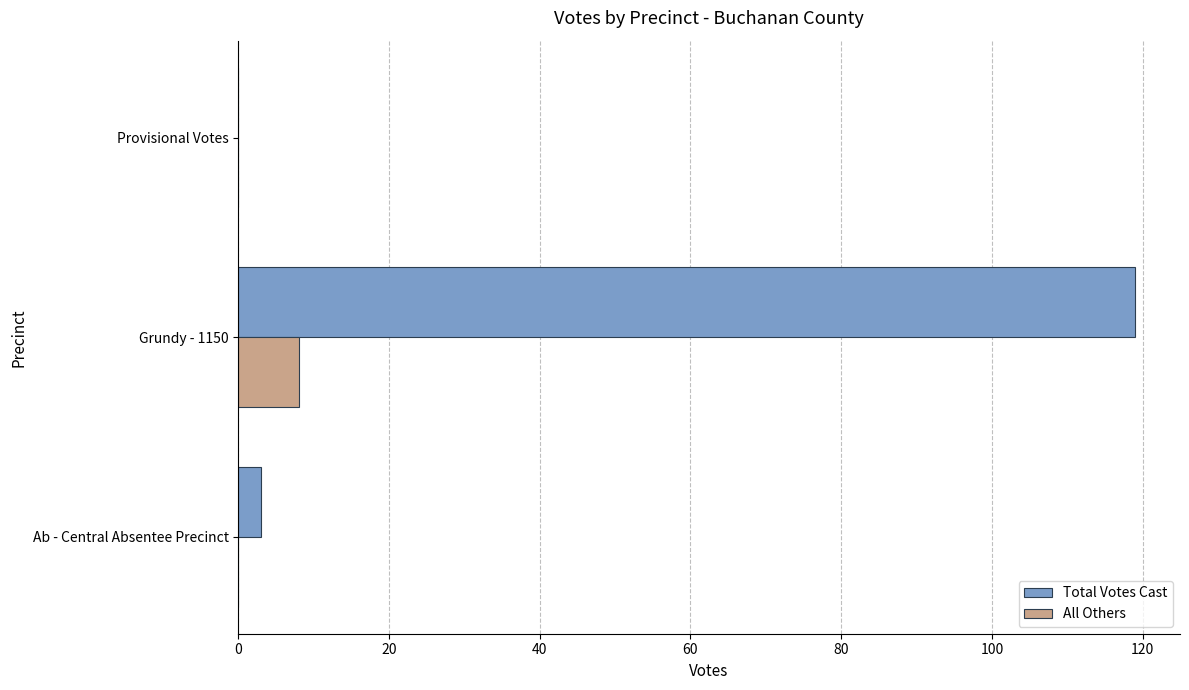

At which label does All Others reach its peak?

Grundy - 1150